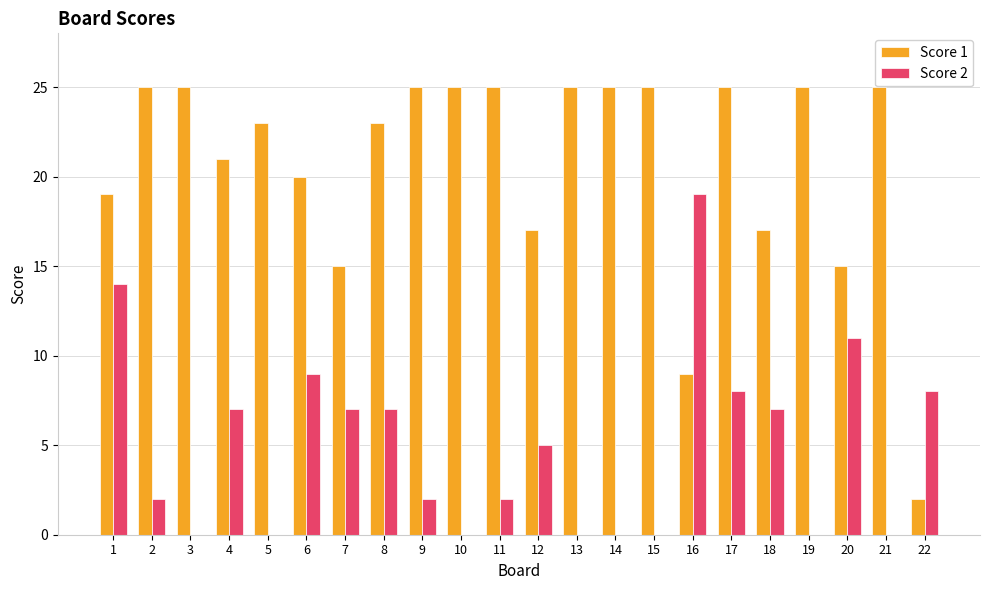

How many distinct data groups are displayed?

2